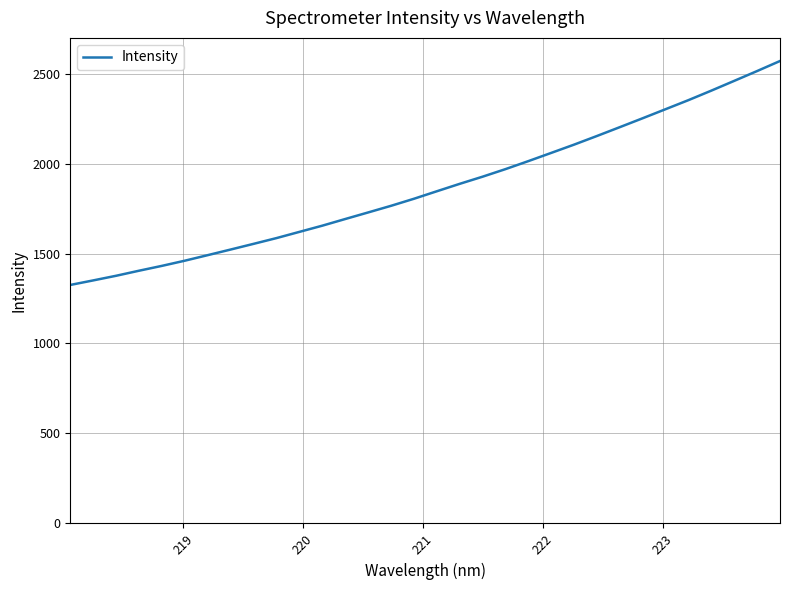

How many lines are shown in the chart?

1